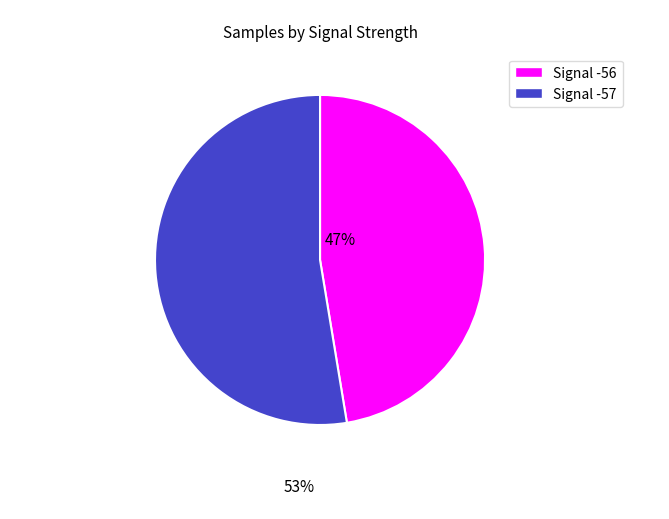

Is there any slice that represents more than half of the pie?

Yes